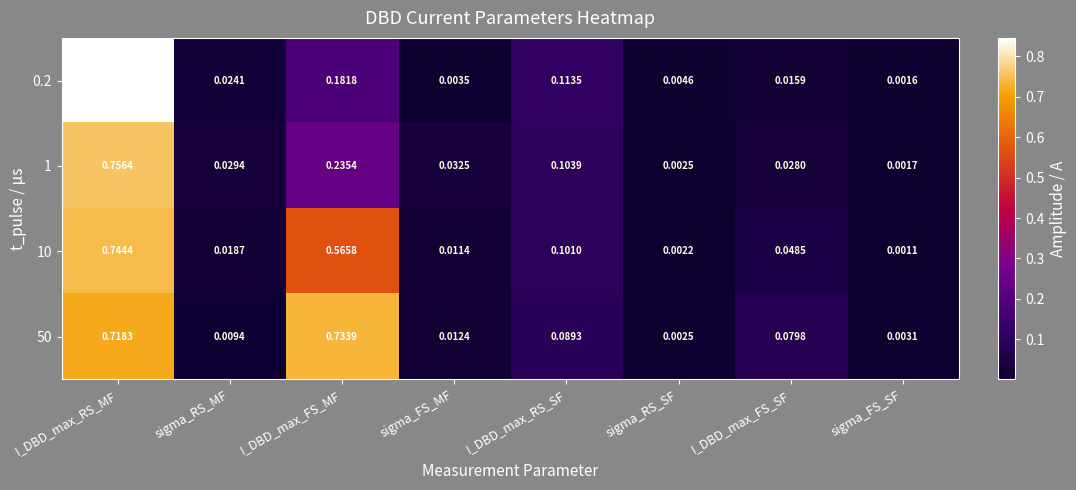

Which category has the highest value across all series?

I_DBD_max_RS_MF